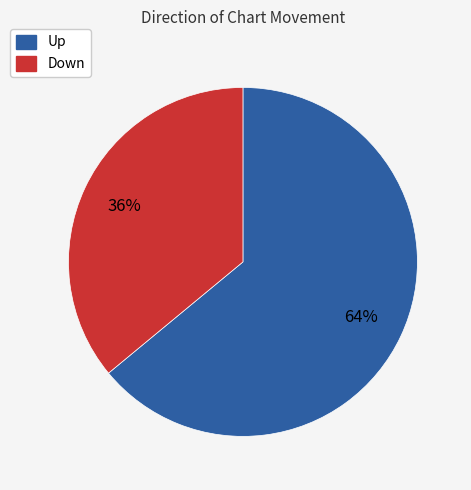

Is there a majority slice in this chart?

Yes